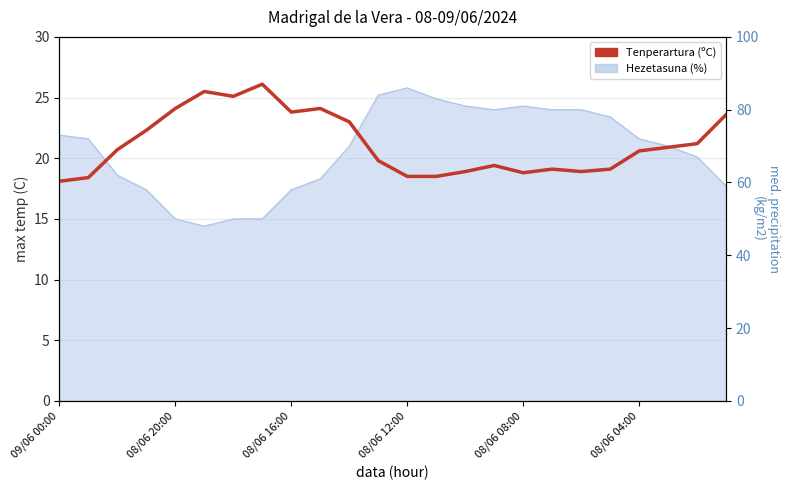

How many lines are shown in the chart?

1